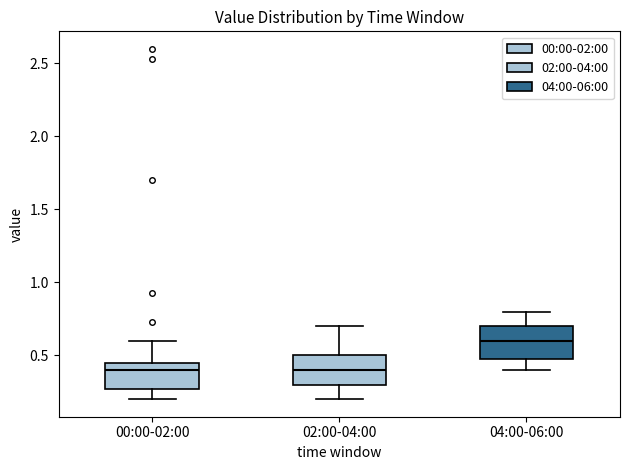

Reading left to right, read every box against the y-axis: the position of its median line, the range the box covers, and the ends of its whiskers. The values are not printed on the chart, so give them approximately, as read against the axis.

00:00-02:00: median 0.40, box 0.25 to 0.45, whiskers 0.20 to 0.60
02:00-04:00: median 0.40, box 0.30 to 0.50, whiskers 0.20 to 0.70
04:00-06:00: median 0.60, box 0.50 to 0.70, whiskers 0.40 to 0.80